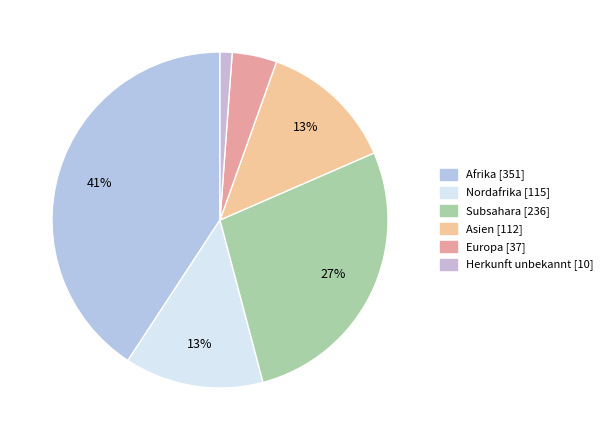

How many segments does this pie chart have?

6